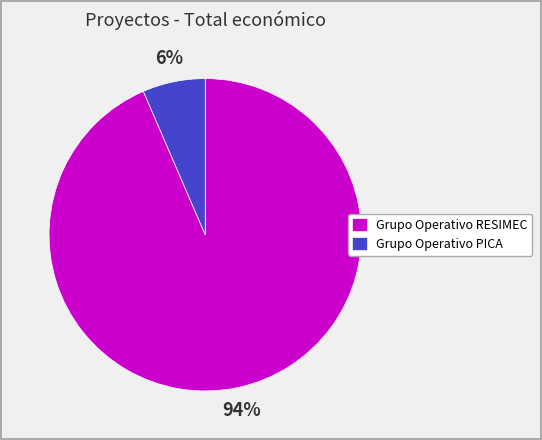

True or false: Grupo Operativo RESIMEC accounts for 99% of the total.

False